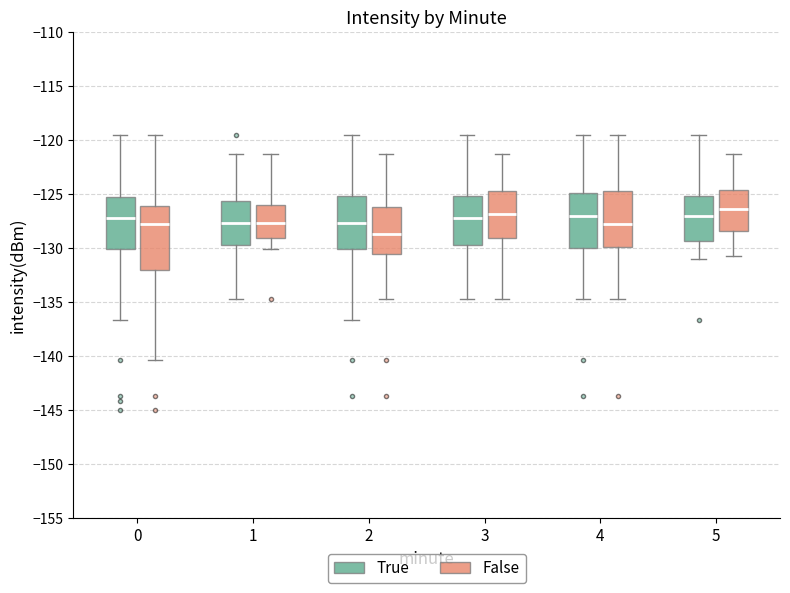

Reading left to right, read every box against the y-axis: the position of its median line, the range the box covers, and the ends of its whiskers. The values are not printed on the chart, so give them approximately, as read against the axis.

0 (True): median -127.0, box -130.0 to -125.5, whiskers -136.5 to -119.5
0 (False): median -128.0, box -132.0 to -126.0, whiskers -140.5 to -119.5
1 (True): median -127.5, box -129.5 to -125.5, whiskers -135.0 to -121.5
1 (False): median -127.5, box -129.0 to -126.0, whiskers -130.0 to -121.5
2 (True): median -127.5, box -130.0 to -125.0, whiskers -136.5 to -119.5
2 (False): median -128.5, box -130.5 to -126.0, whiskers -135.0 to -121.5
3 (True): median -127.0, box -129.5 to -125.0, whiskers -135.0 to -119.5
3 (False): median -127.0, box -129.0 to -124.5, whiskers -135.0 to -121.5
4 (True): median -127.0, box -130.0 to -125.0, whiskers -135.0 to -119.5
4 (False): median -128.0, box -130.0 to -124.5, whiskers -135.0 to -119.5
5 (True): median -127.0, box -129.5 to -125.0, whiskers -131.0 to -119.5
5 (False): median -126.5, box -128.5 to -124.5, whiskers -130.5 to -121.5